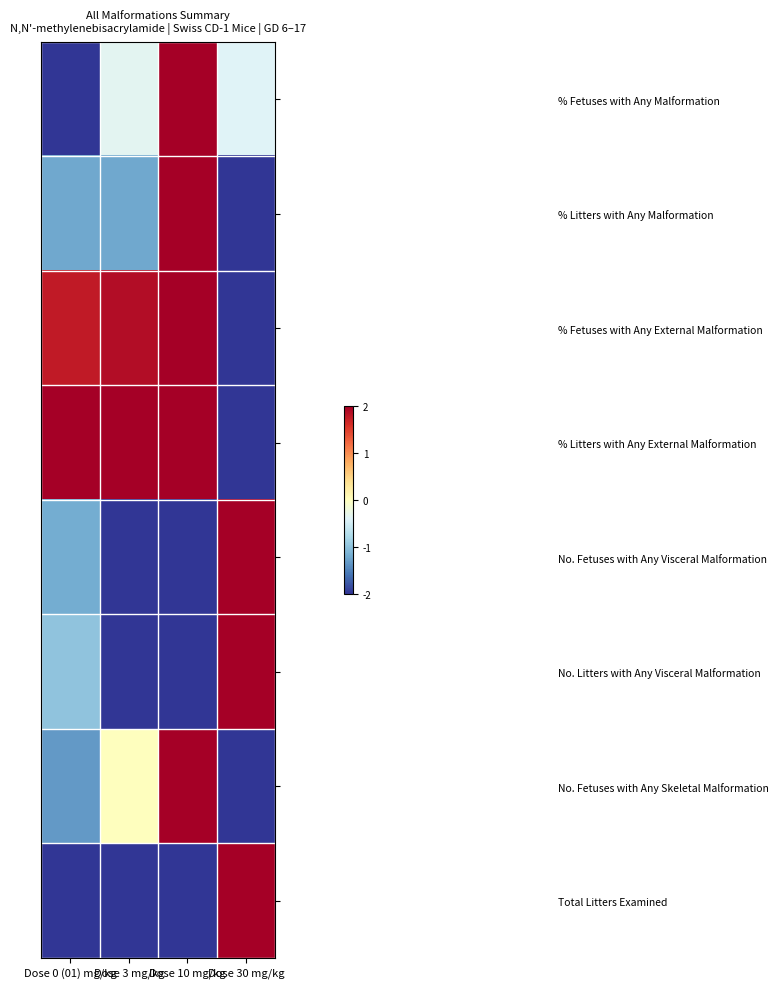

List the series in order of their peak value, highest first.

% Fetuses with Any Malformation, % Litters with Any Malformation, % Fetuses with Any External Malformation, % Litters with Any External Malformation, No. Fetuses with Any Visceral Malformation, No. Litters with Any Visceral Malformation, No. Fetuses with Any Skeletal Malformation, Total Litters Examined